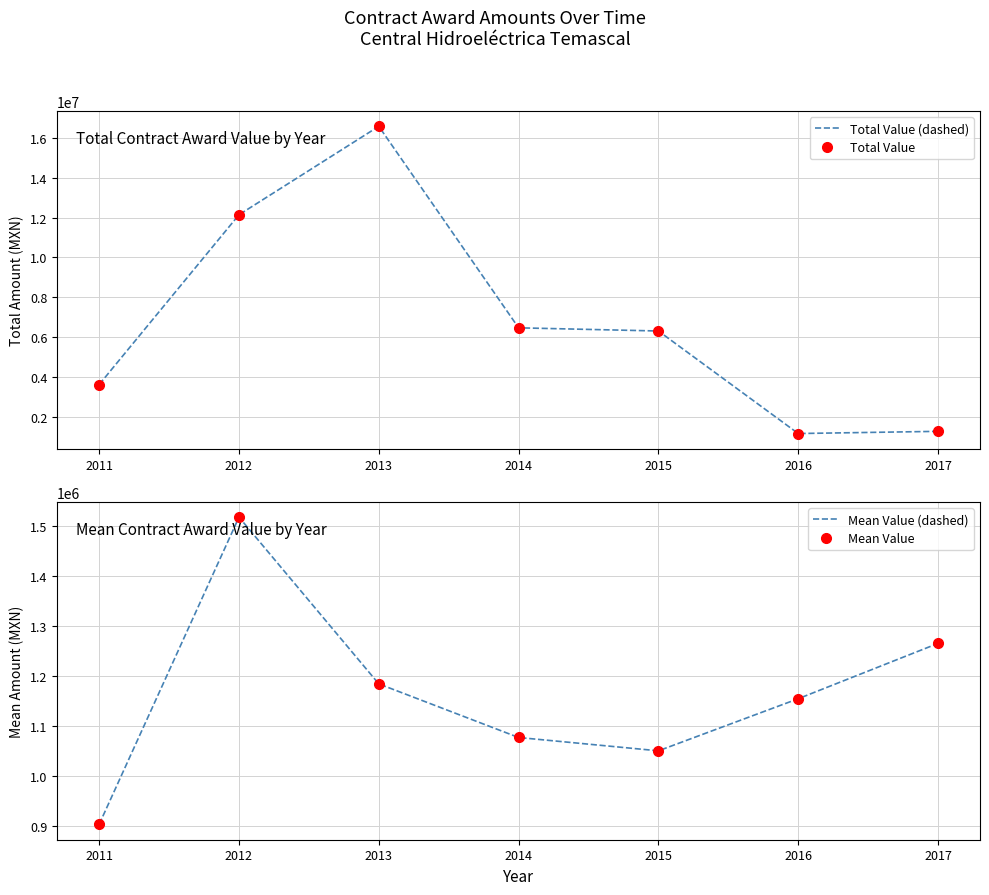

True or false: Total Value (dashed) and Total Value cross at least once.

False